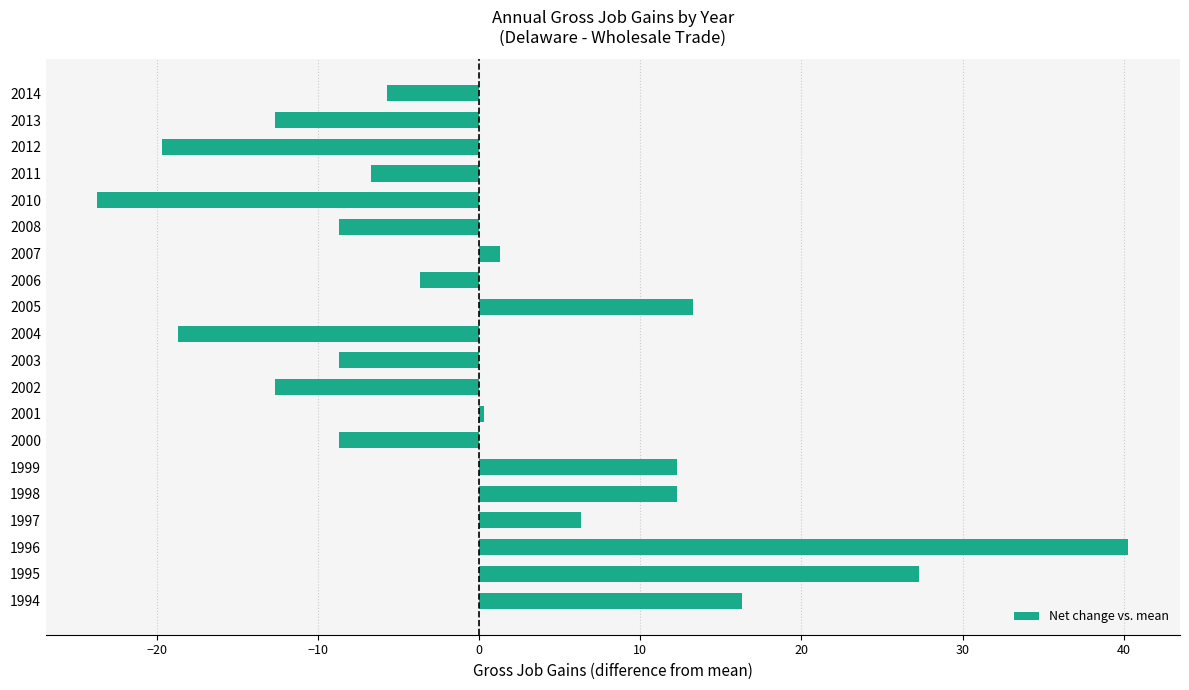

At which category does the chart reach its minimum across all series?

2010